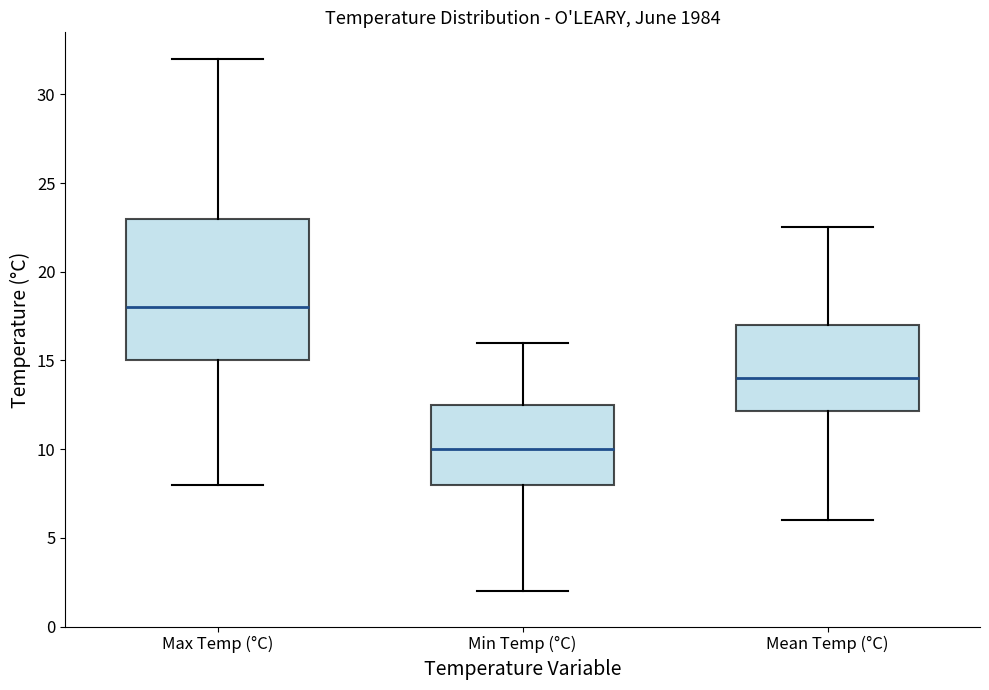

Reading left to right, transcribe this box plot: for each box, give where its median line is, the range the box spans, and where its two whiskers end, as read against the y-axis. The values are not printed on the chart, so give them approximately, as read against the axis.

Max Temp (°C): median 18.0, box 15.0 to 23.0, whiskers 8.0 to 32.0
Min Temp (°C): median 10.0, box 8.0 to 12.5, whiskers 2.0 to 16.0
Mean Temp (°C): median 14.0, box 12.0 to 17.0, whiskers 6.0 to 22.5